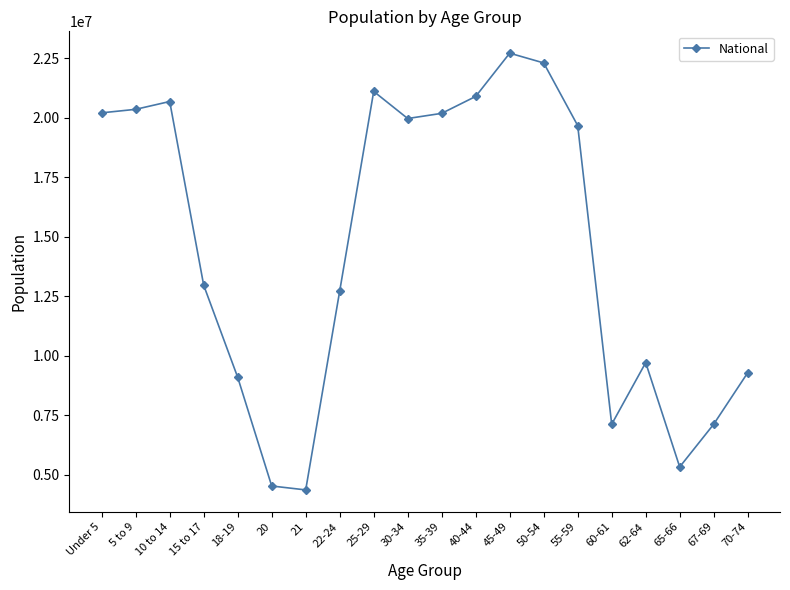

Between 45-49 and 50-54, which is larger?

45-49